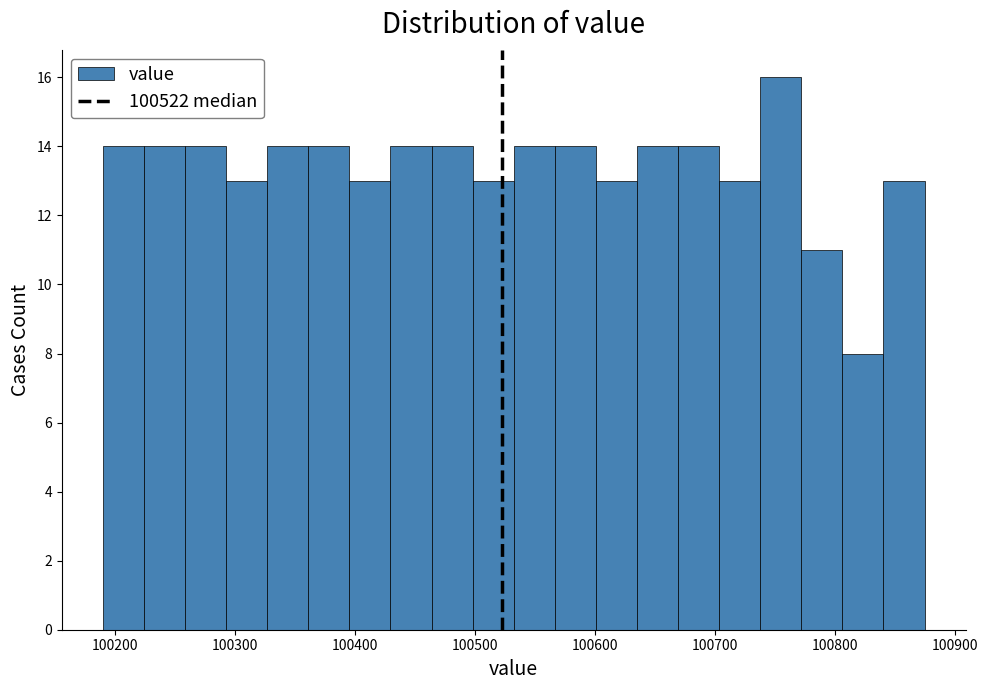

Around what value on the x-axis is the tallest bar? Give the approximate position of its centre, as read against the axis.

100750